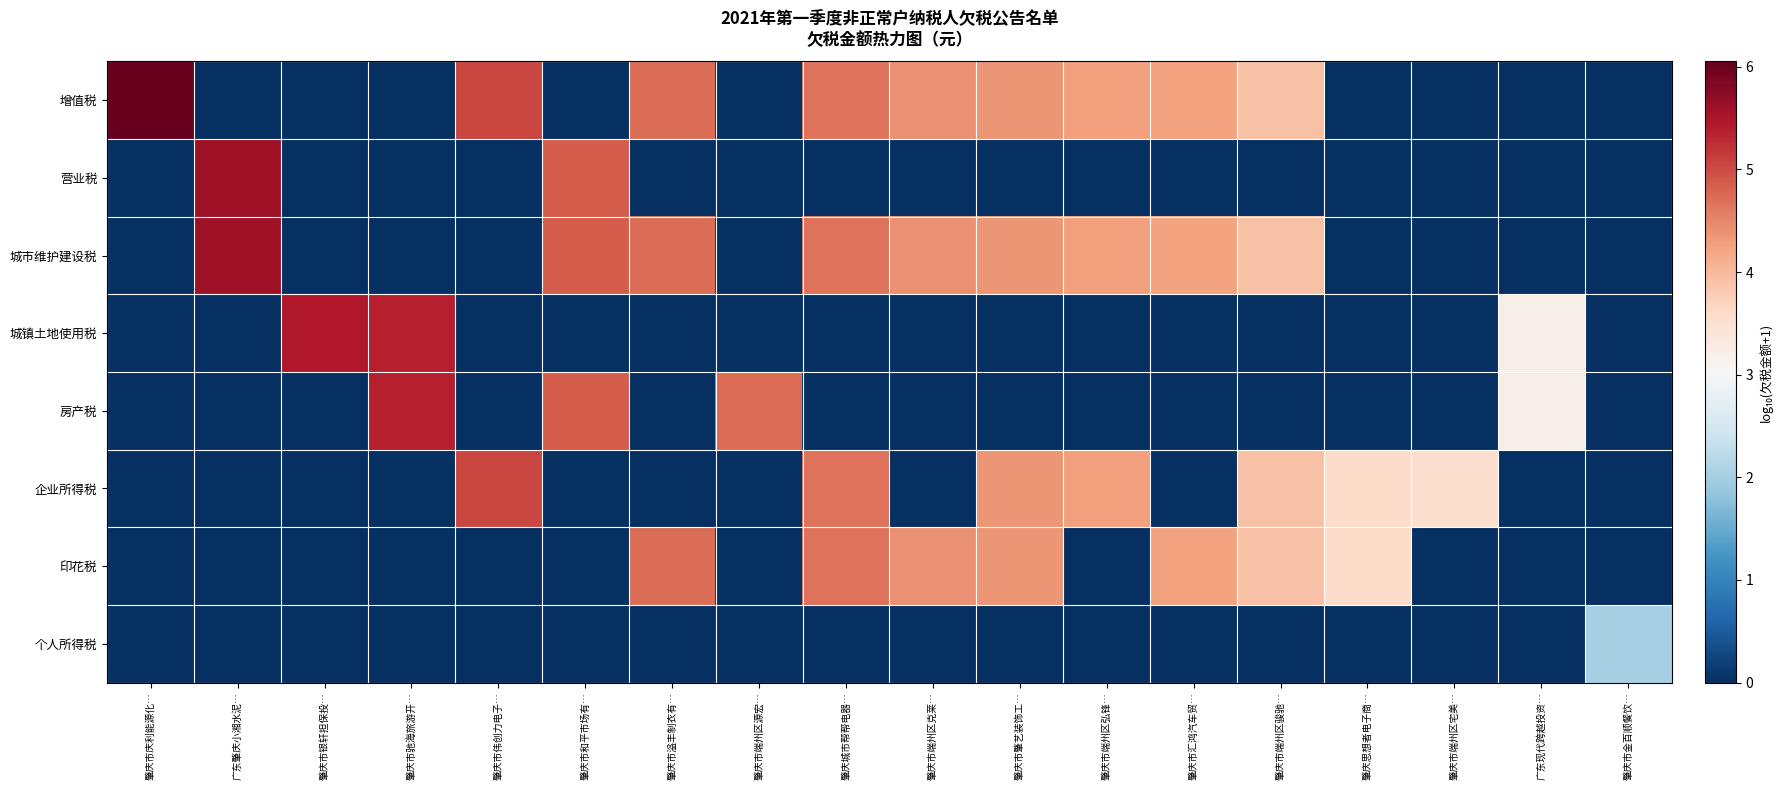

Reading right to left, extract all data points from this chart.

增值税: 肇庆市金百顺餐饮…=0.0	广东现代跨越投资…=0.0	肇庆市端州区宅美…=0.0	肇庆思想者电子商…=0.0	肇庆市端州区骏驰…=3.9	肇庆市汇鸿汽车贸…=4.3	肇庆市端州区弘锋…=4.3	肇庆市肇艺装饰工…=4.4	肇庆市端州区克莱…=4.4	肇庆城市帮帮电器…=4.7	肇庆市端州区源宏…=0.0	肇庆市溢丰制衣有…=4.7	肇庆市和平市场有…=0.0	肇庆市伟创力电子…=5.0	肇庆市驰海旅游开…=0.0	肇庆市银轩担保投…=0.0	广东肇庆小湘水泥…=0.0	肇庆市庆利能源化…=6.1
营业税: 肇庆市金百顺餐饮…=0.0	广东现代跨越投资…=0.0	肇庆市端州区宅美…=0.0	肇庆思想者电子商…=0.0	肇庆市端州区骏驰…=0.0	肇庆市汇鸿汽车贸…=0.0	肇庆市端州区弘锋…=0.0	肇庆市肇艺装饰工…=0.0	肇庆市端州区克莱…=0.0	肇庆城市帮帮电器…=0.0	肇庆市端州区源宏…=0.0	肇庆市溢丰制衣有…=0.0	肇庆市和平市场有…=4.9	肇庆市伟创力电子…=0.0	肇庆市驰海旅游开…=0.0	肇庆市银轩担保投…=0.0	广东肇庆小湘水泥…=5.6	肇庆市庆利能源化…=0.0
城市维护建设税: 肇庆市金百顺餐饮…=0.0	广东现代跨越投资…=0.0	肇庆市端州区宅美…=0.0	肇庆思想者电子商…=0.0	肇庆市端州区骏驰…=3.9	肇庆市汇鸿汽车贸…=4.3	肇庆市端州区弘锋…=4.3	肇庆市肇艺装饰工…=4.4	肇庆市端州区克莱…=4.4	肇庆城市帮帮电器…=4.7	肇庆市端州区源宏…=0.0	肇庆市溢丰制衣有…=4.7	肇庆市和平市场有…=4.9	肇庆市伟创力电子…=0.0	肇庆市驰海旅游开…=0.0	肇庆市银轩担保投…=0.0	广东肇庆小湘水泥…=5.6	肇庆市庆利能源化…=0.0
城镇土地使用税: 肇庆市金百顺餐饮…=0.0	广东现代跨越投资…=3.2	肇庆市端州区宅美…=0.0	肇庆思想者电子商…=0.0	肇庆市端州区骏驰…=0.0	肇庆市汇鸿汽车贸…=0.0	肇庆市端州区弘锋…=0.0	肇庆市肇艺装饰工…=0.0	肇庆市端州区克莱…=0.0	肇庆城市帮帮电器…=0.0	肇庆市端州区源宏…=0.0	肇庆市溢丰制衣有…=0.0	肇庆市和平市场有…=0.0	肇庆市伟创力电子…=0.0	肇庆市驰海旅游开…=5.4	肇庆市银轩担保投…=5.4	广东肇庆小湘水泥…=0.0	肇庆市庆利能源化…=0.0
房产税: 肇庆市金百顺餐饮…=0.0	广东现代跨越投资…=3.2	肇庆市端州区宅美…=0.0	肇庆思想者电子商…=0.0	肇庆市端州区骏驰…=0.0	肇庆市汇鸿汽车贸…=0.0	肇庆市端州区弘锋…=0.0	肇庆市肇艺装饰工…=0.0	肇庆市端州区克莱…=0.0	肇庆城市帮帮电器…=0.0	肇庆市端州区源宏…=4.7	肇庆市溢丰制衣有…=0.0	肇庆市和平市场有…=4.9	肇庆市伟创力电子…=0.0	肇庆市驰海旅游开…=5.4	肇庆市银轩担保投…=0.0	广东肇庆小湘水泥…=0.0	肇庆市庆利能源化…=0.0
企业所得税: 肇庆市金百顺餐饮…=0.0	广东现代跨越投资…=0.0	肇庆市端州区宅美…=3.5	肇庆思想者电子商…=3.6	肇庆市端州区骏驰…=3.9	肇庆市汇鸿汽车贸…=0.0	肇庆市端州区弘锋…=4.3	肇庆市肇艺装饰工…=4.4	肇庆市端州区克莱…=0.0	肇庆城市帮帮电器…=4.7	肇庆市端州区源宏…=0.0	肇庆市溢丰制衣有…=0.0	肇庆市和平市场有…=0.0	肇庆市伟创力电子…=5.0	肇庆市驰海旅游开…=0.0	肇庆市银轩担保投…=0.0	广东肇庆小湘水泥…=0.0	肇庆市庆利能源化…=0.0
印花税: 肇庆市金百顺餐饮…=0.0	广东现代跨越投资…=0.0	肇庆市端州区宅美…=0.0	肇庆思想者电子商…=3.6	肇庆市端州区骏驰…=3.9	肇庆市汇鸿汽车贸…=4.3	肇庆市端州区弘锋…=0.0	肇庆市肇艺装饰工…=4.4	肇庆市端州区克莱…=4.4	肇庆城市帮帮电器…=4.7	肇庆市端州区源宏…=0.0	肇庆市溢丰制衣有…=4.7	肇庆市和平市场有…=0.0	肇庆市伟创力电子…=0.0	肇庆市驰海旅游开…=0.0	肇庆市银轩担保投…=0.0	广东肇庆小湘水泥…=0.0	肇庆市庆利能源化…=0.0
个人所得税: 肇庆市金百顺餐饮…=2.0	广东现代跨越投资…=0.0	肇庆市端州区宅美…=0.0	肇庆思想者电子商…=0.0	肇庆市端州区骏驰…=0.0	肇庆市汇鸿汽车贸…=0.0	肇庆市端州区弘锋…=0.0	肇庆市肇艺装饰工…=0.0	肇庆市端州区克莱…=0.0	肇庆城市帮帮电器…=0.0	肇庆市端州区源宏…=0.0	肇庆市溢丰制衣有…=0.0	肇庆市和平市场有…=0.0	肇庆市伟创力电子…=0.0	肇庆市驰海旅游开…=0.0	肇庆市银轩担保投…=0.0	广东肇庆小湘水泥…=0.0	肇庆市庆利能源化…=0.0